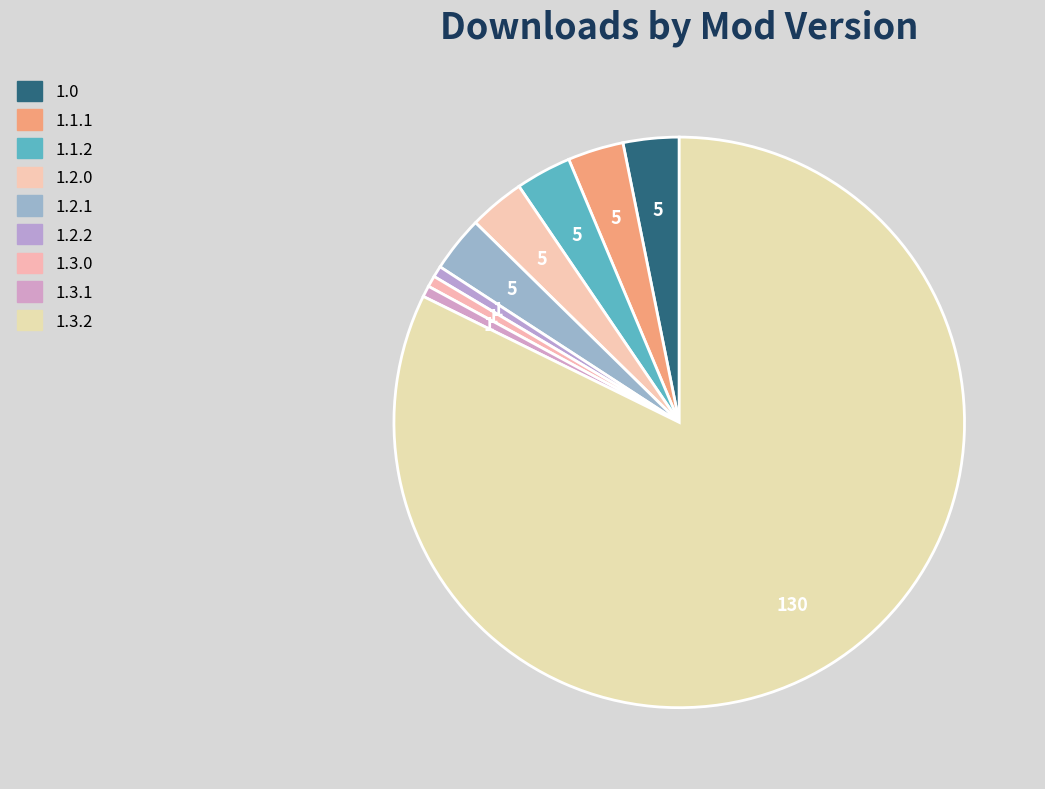

The 1.1.1 slice represents 3% of the pie. True or false?

True